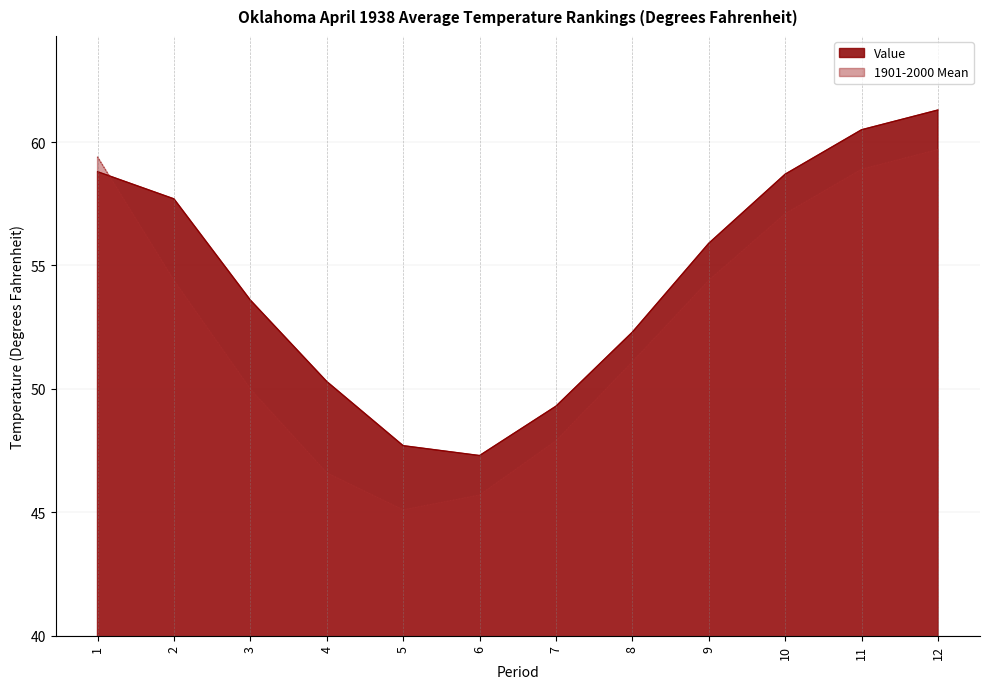

At which category is the sum across all series the highest?

12